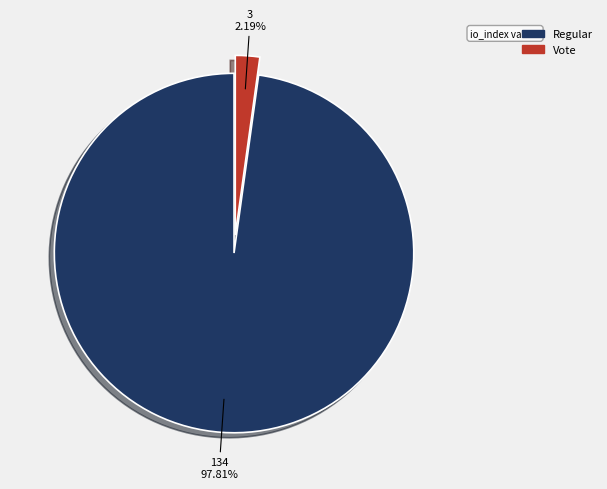

Is there any slice that represents more than half of the pie?

Yes